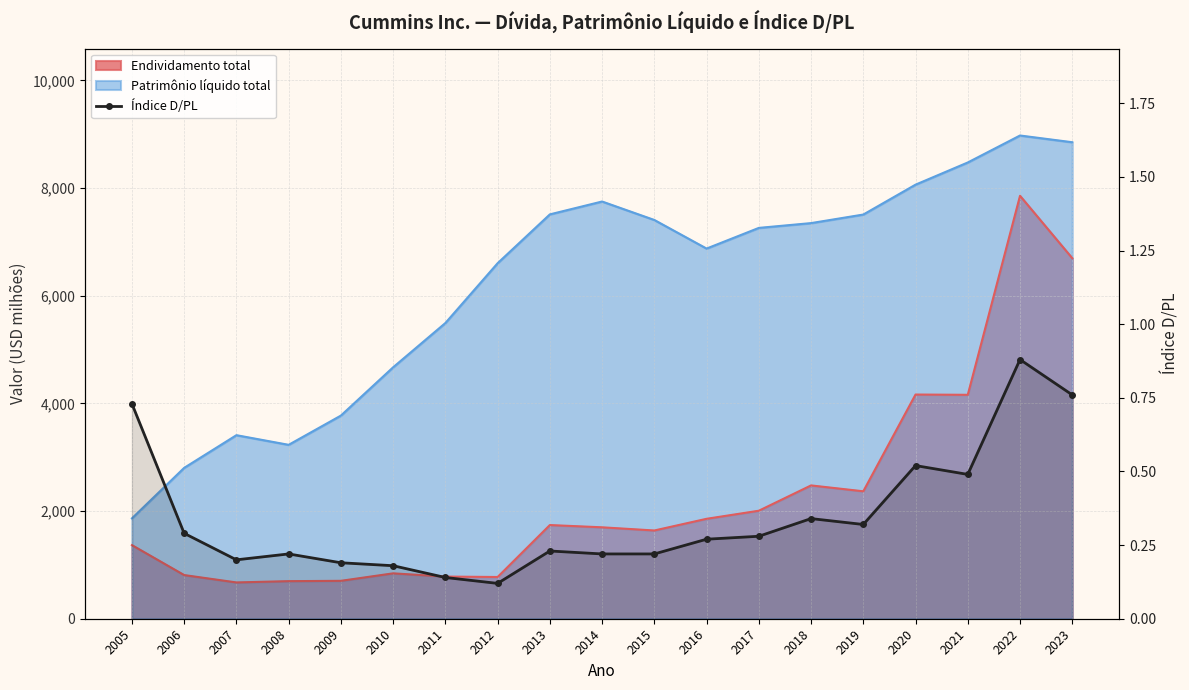

True or false: the data shows 0.2 at 2010.

True